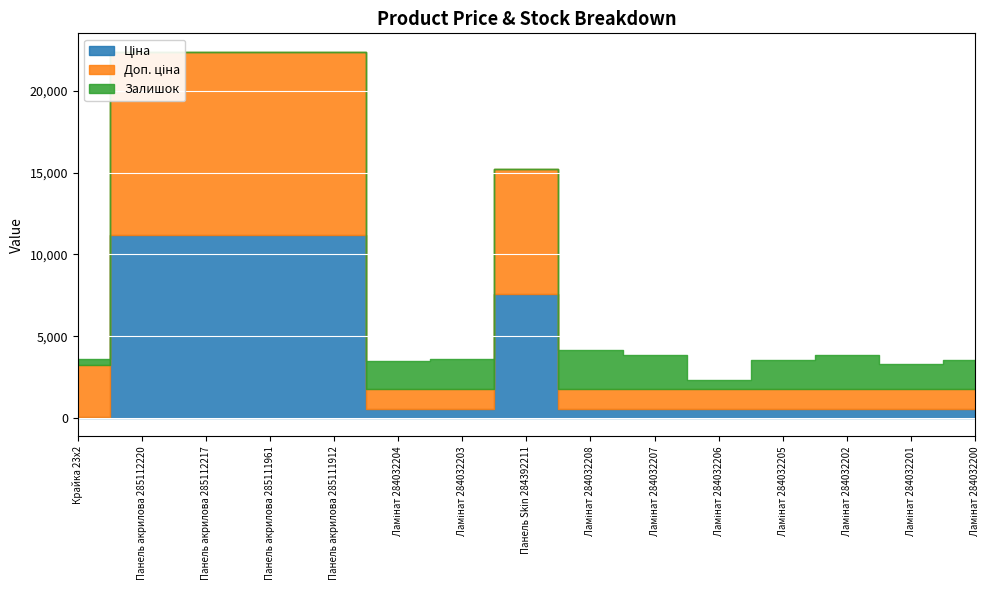

What is the difference between the maximum and minimum values in the Залишок series?

2362.0